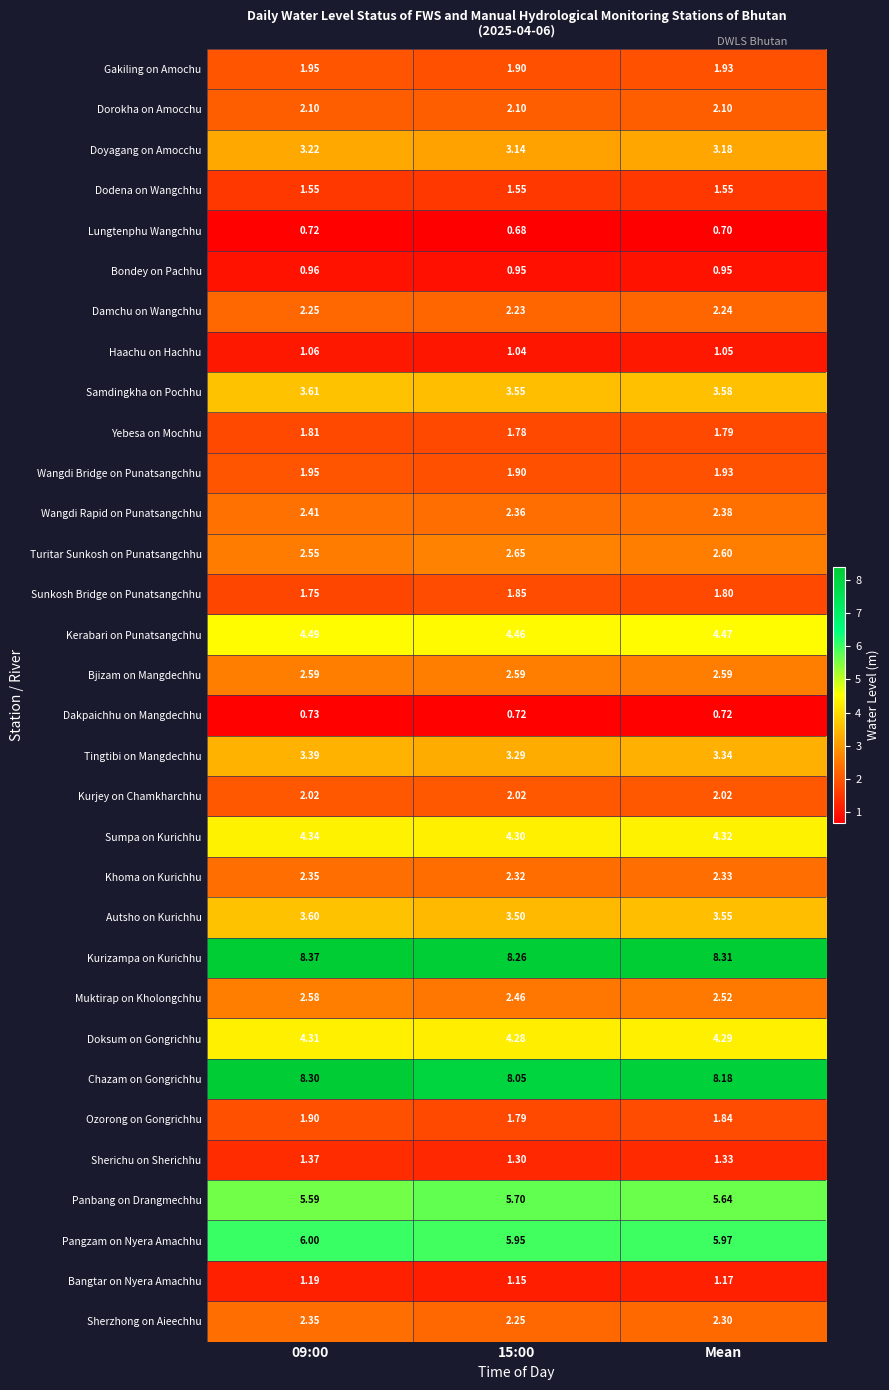

Which series has the largest total across all categories?

Kurizampa on Kurichhu